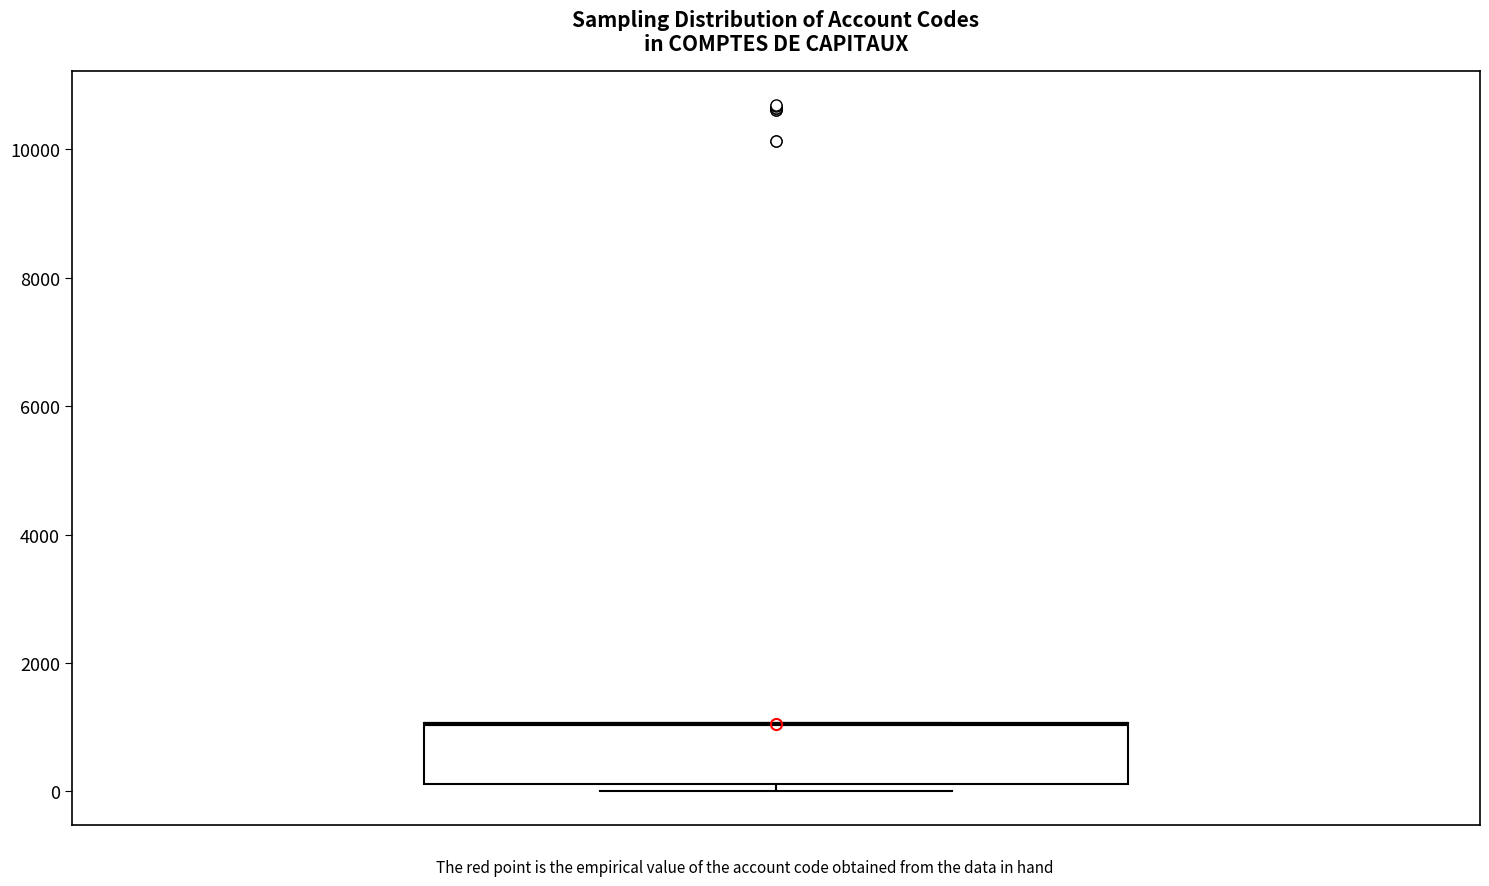

Read this box plot against the y-axis: the position of the median line, the range covered by the box, and the ends of both whiskers. The values are not printed on the chart, so give them approximately, as read against the axis.

median 1000 (drawn on the box's upper edge), box 200 to 1000, whiskers 0 to 1000